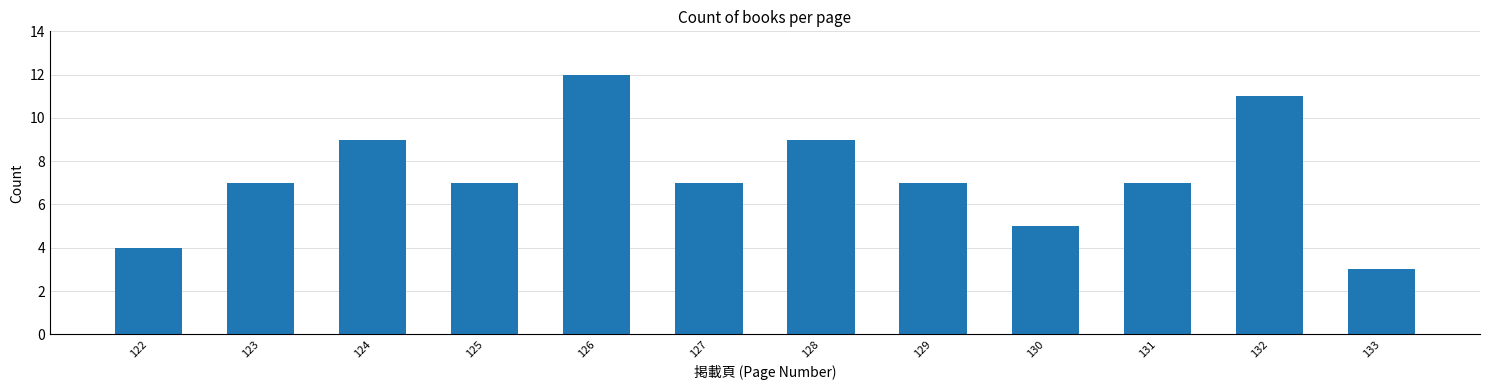

Reading left to right, transcribe all the data shown in this chart.

4	7	9	7	12	7	9	7	5	7	11	3